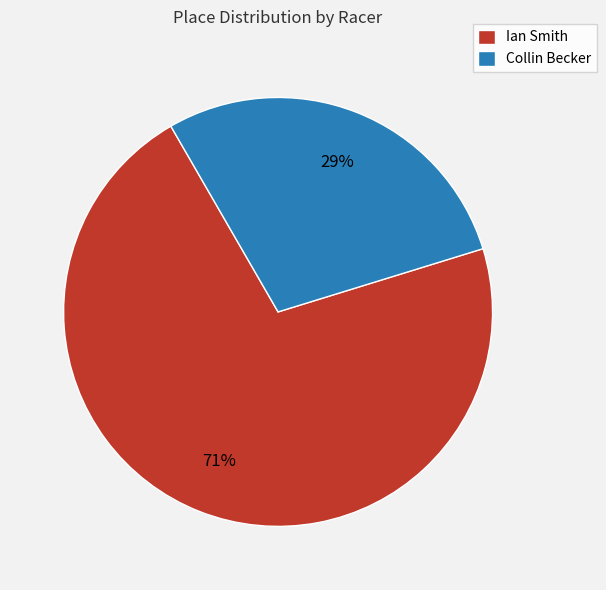

Is there any slice that represents more than half of the pie?

Yes